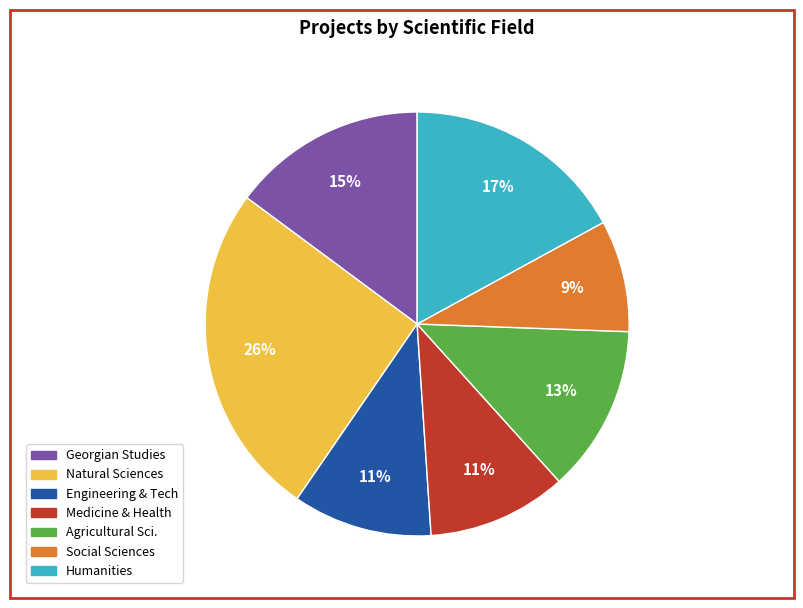

Which has a higher value, Natural Sciences or Humanities?

Natural Sciences